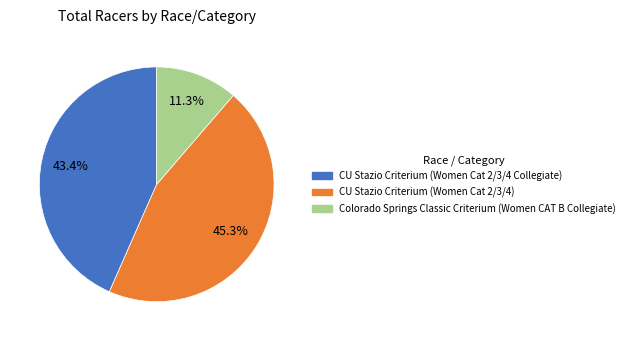

Count the number of slices in the pie.

3